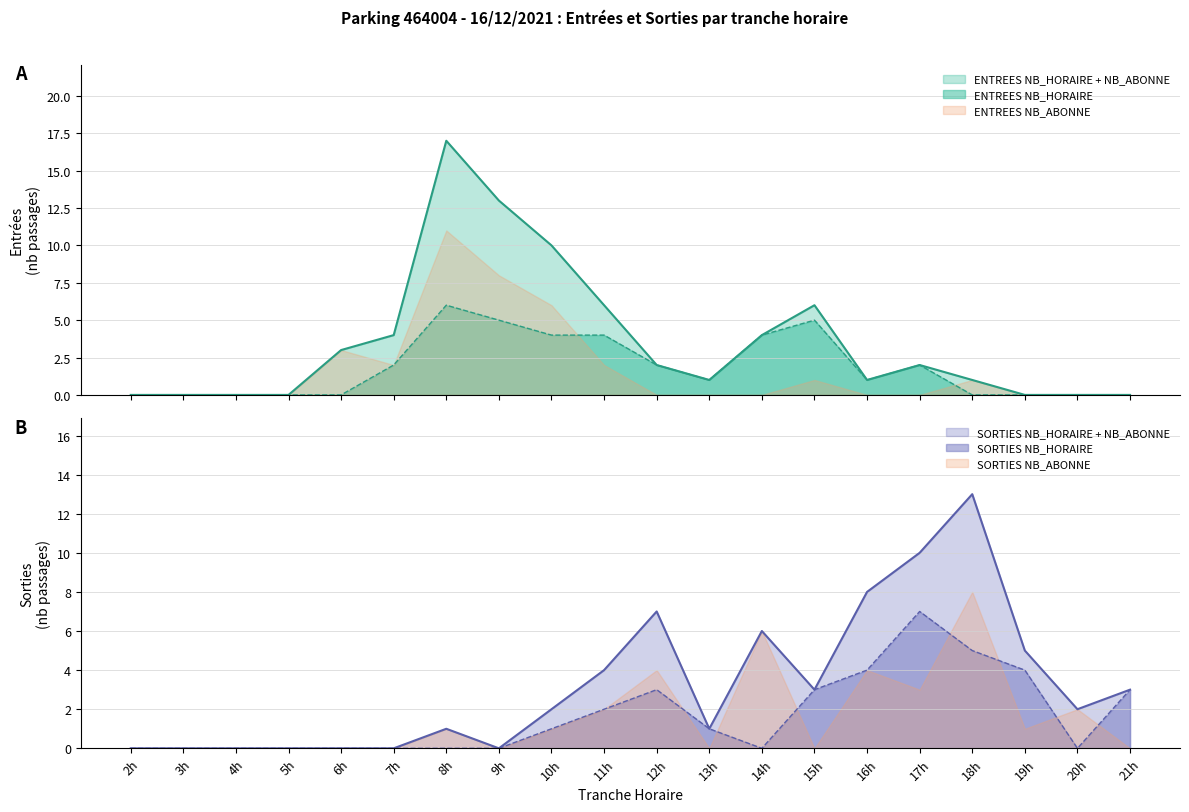

True or false: SORTIES NB_HORAIRE has more than 0 points higher than both neighbors.

True